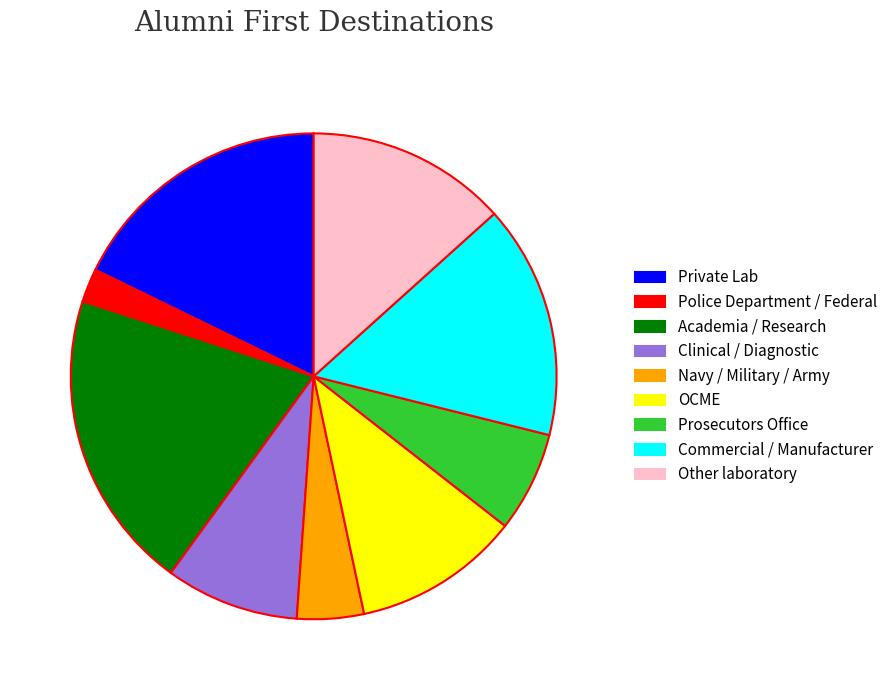

Does any single category account for the majority?

No